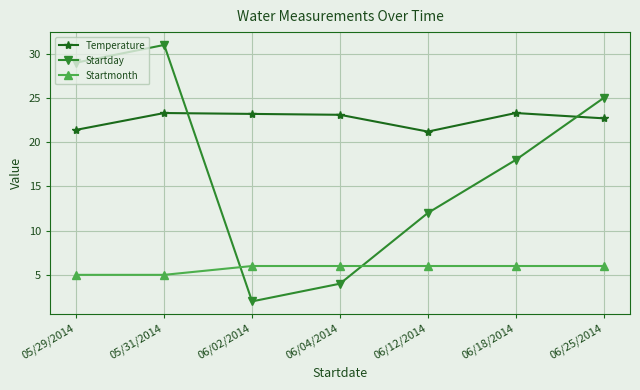

What is the average value of the Startday series?

17.3